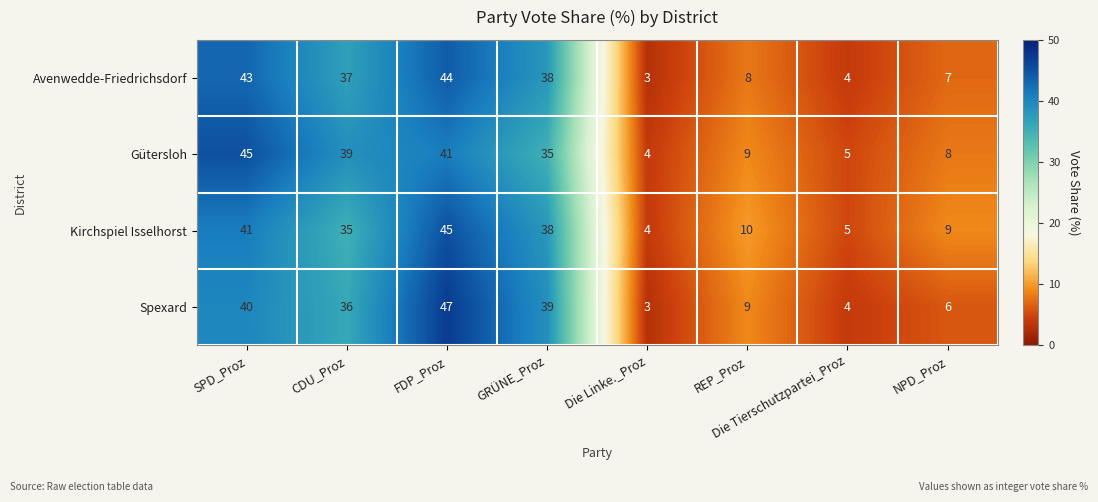

Is the value of Avenwedde-Friedrichsdorf at Die Tierschutzpartei_Proz greater than the value of Gütersloh at GRÜNE_Proz?

No